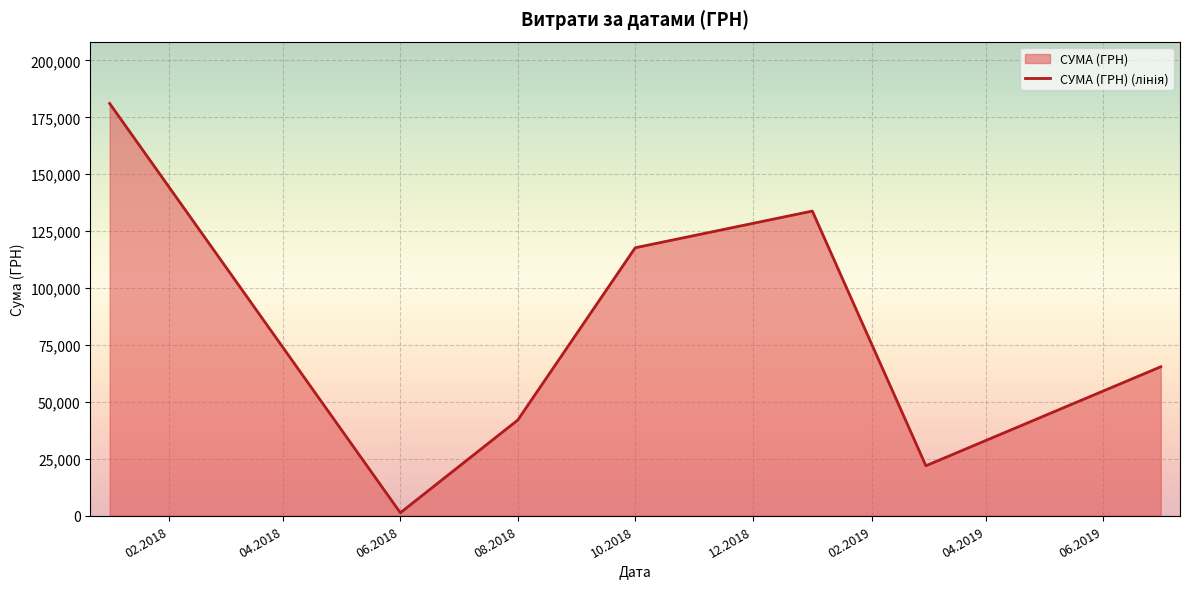

What is the difference between the second highest and second lowest values?

111860.2